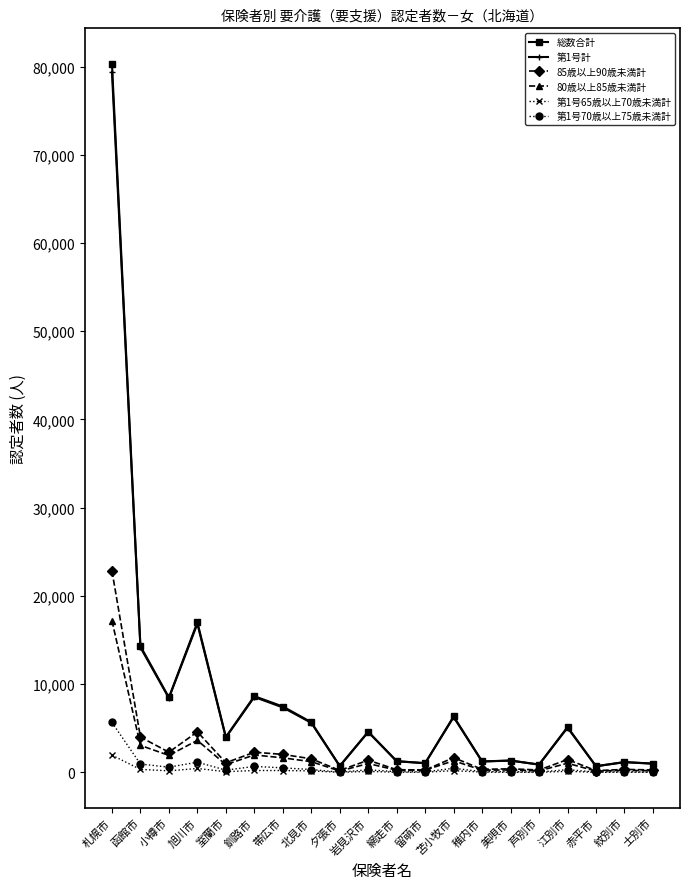

What is the value of the 80歳以上85歳未満計 point at the 18th from the left?

147